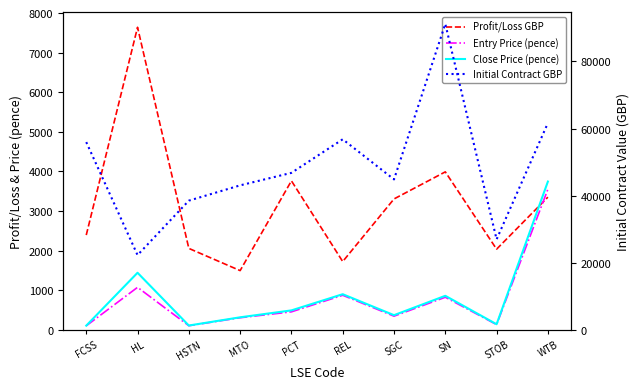

What is the total value across all series at HSTN?

40771.0